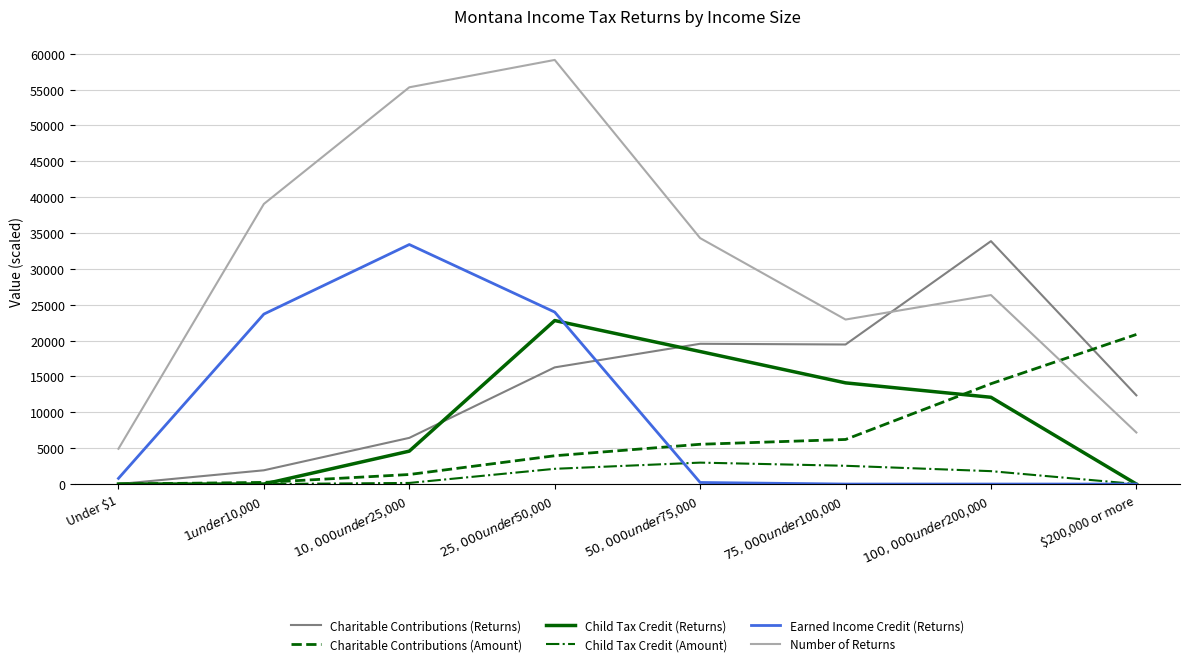

What is the difference between the Child Tax Credit (Amount) values at $10,000 under $25,000 and $75,000 under $100,000?

2393.1